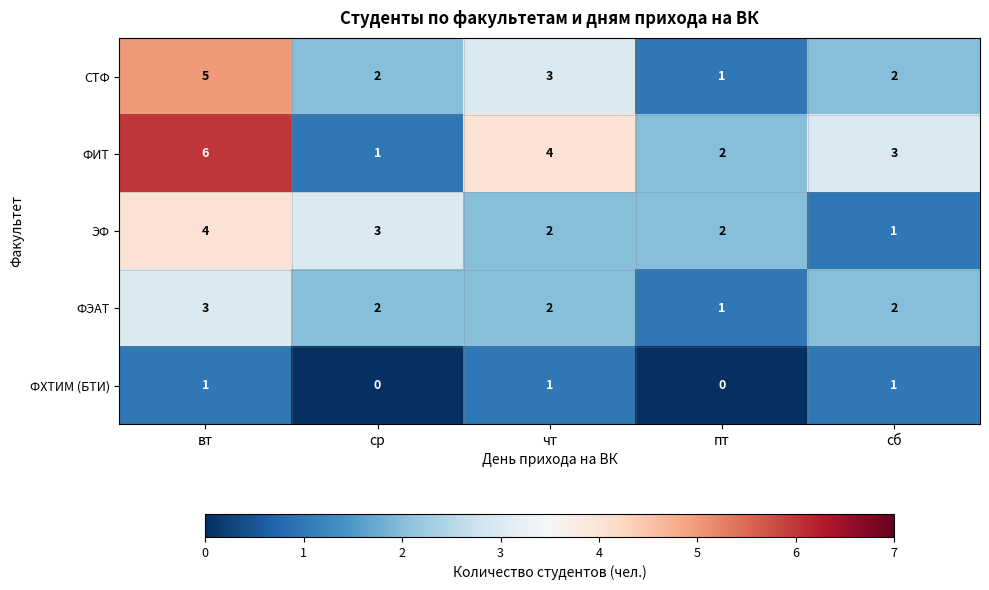

The value of ФХТИМ (БТИ) at пт is 0. True or false?

True